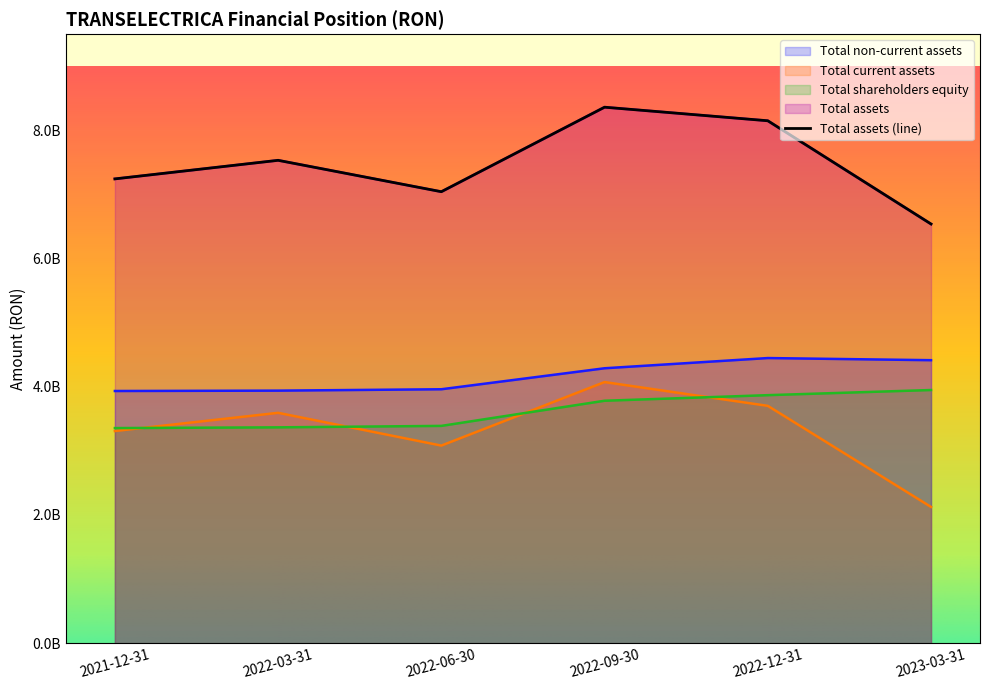

At which label does Total current assets first exceed 3592907647?

2022-09-30